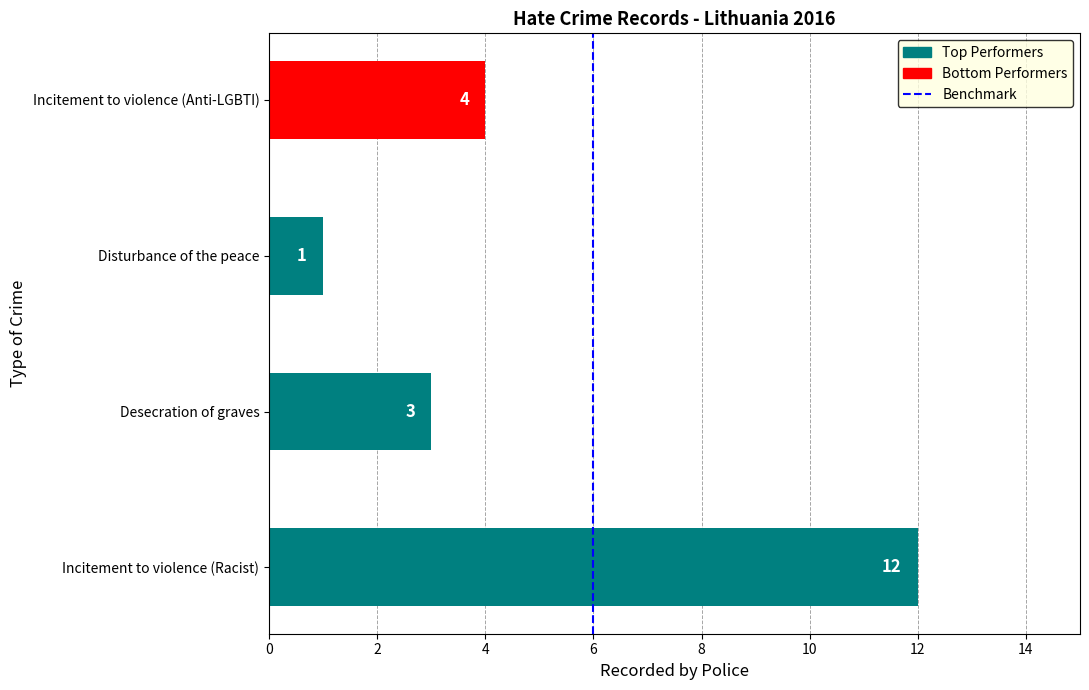

Is it true that the value at Disturbance of the peace is 1?

True